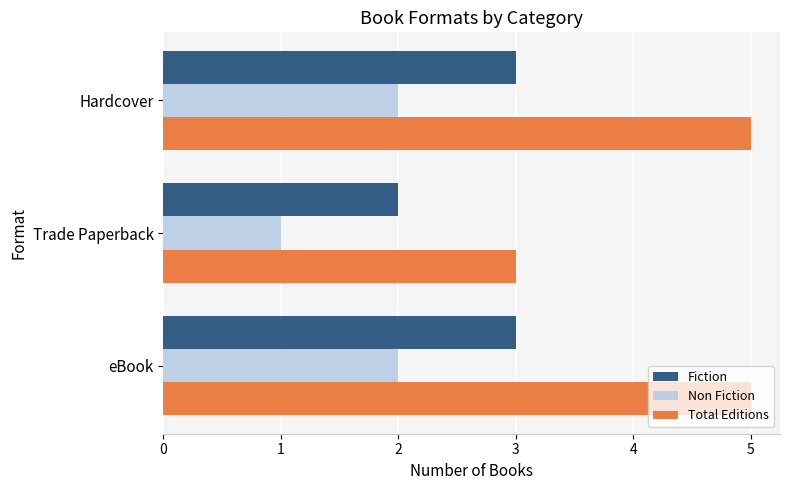

Rank the series by their average value, from lowest to highest.

Non Fiction, Fiction, Total Editions